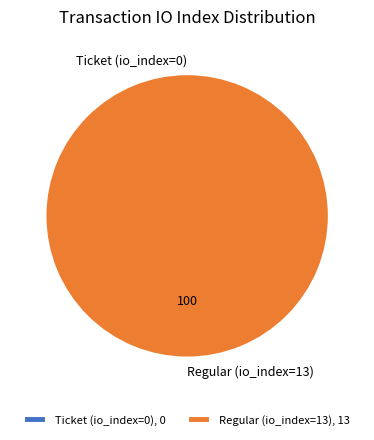

Which category has the biggest portion of the pie?

Regular (io_index=13)